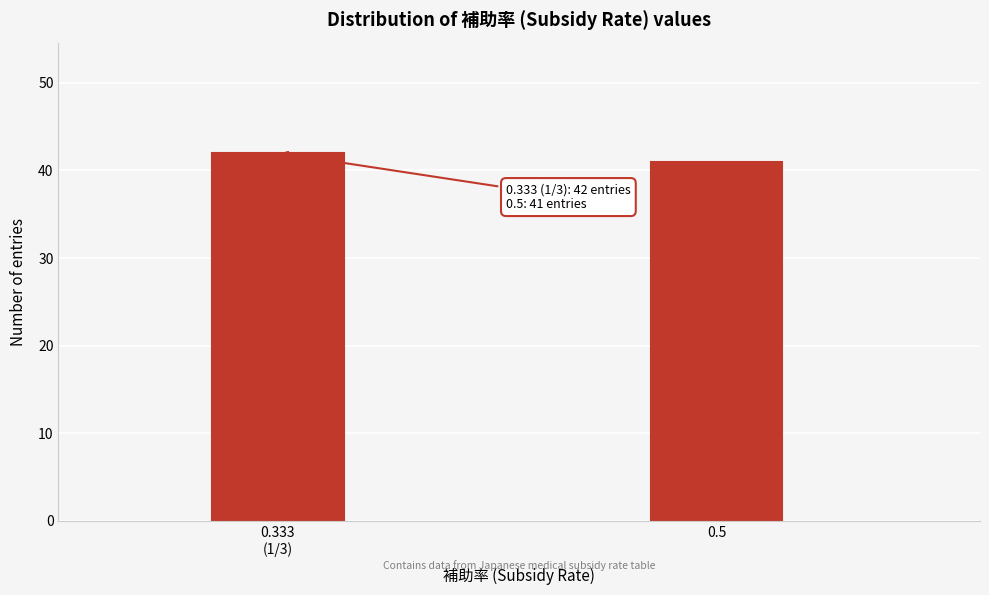

Reading left to right, list all the values displayed in this chart.

42	41